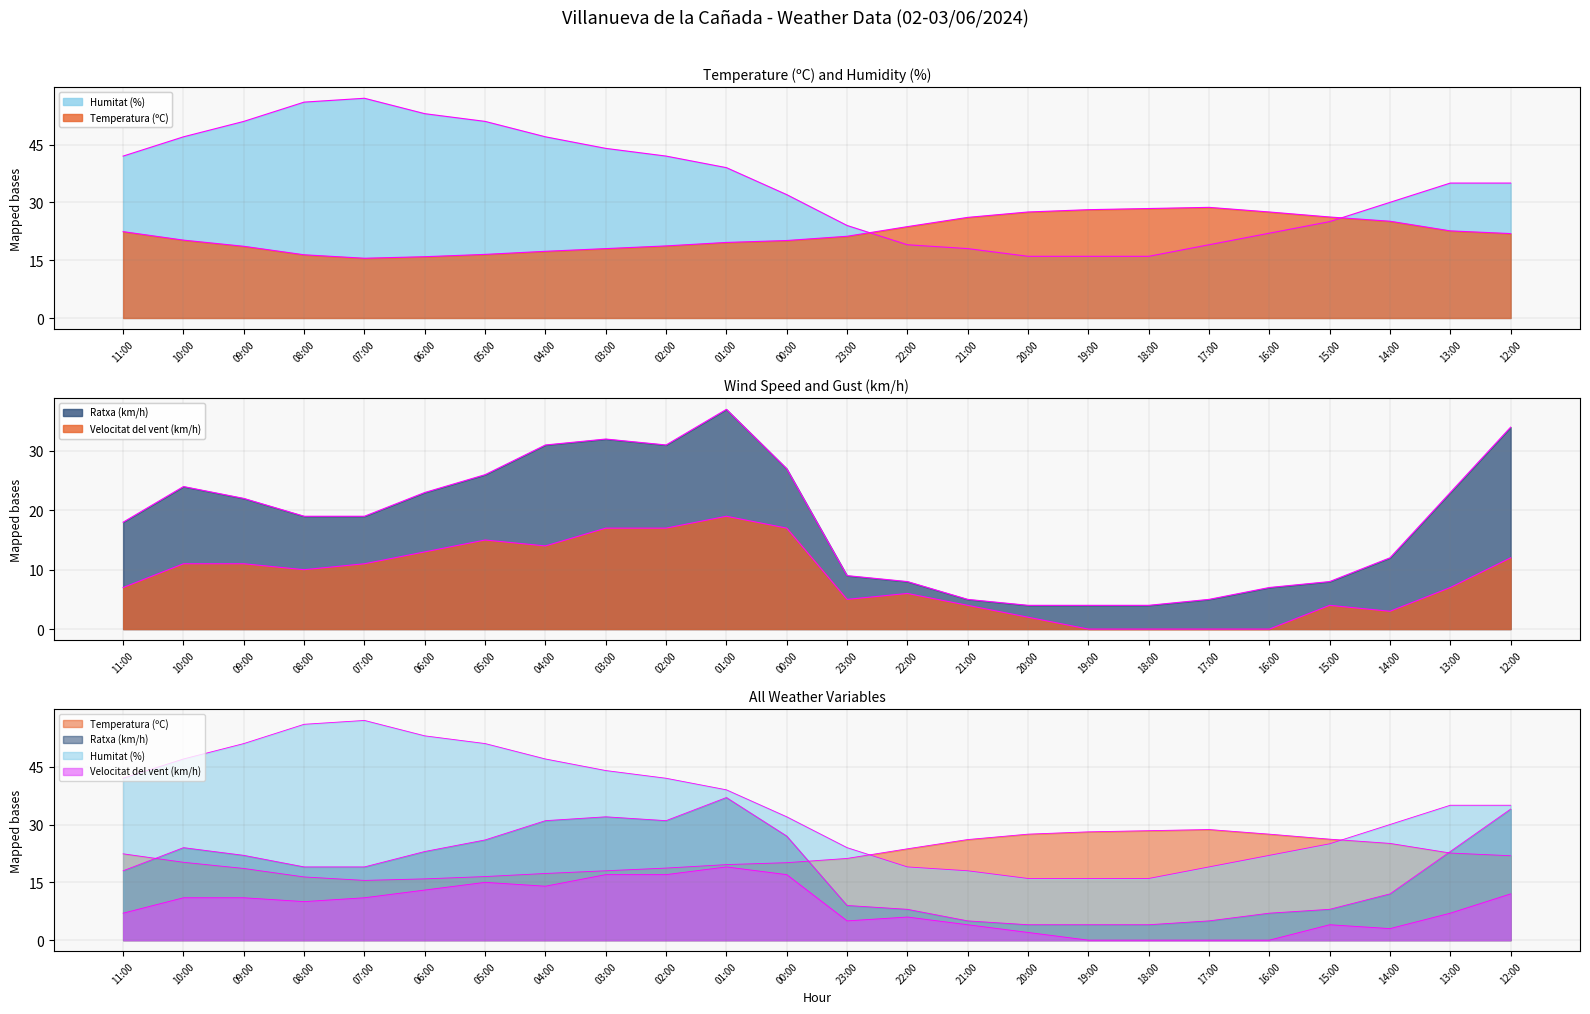

Reading left to right, list all the values displayed in this chart.

Temperatura (ºC): 22.4	20.2	18.6	16.4	15.5	15.9	16.5	17.3	18.0	18.7	19.6	20.1	21.2	23.7	26.1	27.5	28.1	28.4	28.7	27.5	26.2	25.1	22.6	21.9
Ratxa (km/h): 18.0	24.0	22.0	19.0	19.0	23.0	26.0	31.0	32.0	31.0	37.0	27.0	9.0	8.0	5.0	4.0	4.0	4.0	5.0	7.0	8.0	12.0	23.0	34.0
Humitat (%): 42.0	47.0	51.0	56.0	57.0	53.0	51.0	47.0	44.0	42.0	39.0	32.0	24.0	19.0	18.0	16.0	16.0	16.0	19.0	22.0	25.0	30.0	35.0	35.0
Velocitat del vent (km/h): 7.0	11.0	11.0	10.0	11.0	13.0	15.0	14.0	17.0	17.0	19.0	17.0	5.0	6.0	4.0	2.0	0.0	0.0	0.0	0.0	4.0	3.0	7.0	12.0